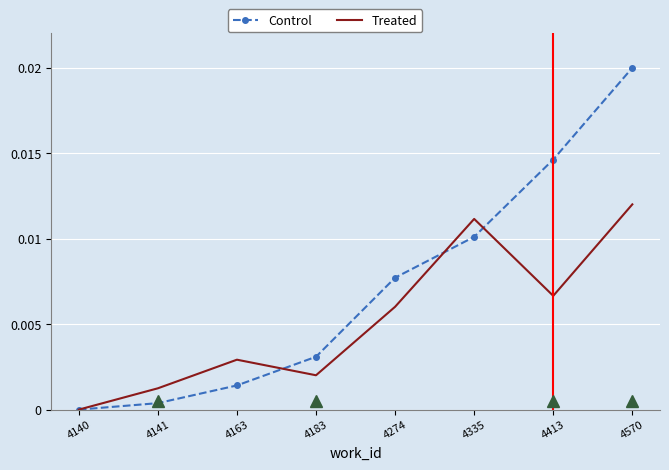

The value of Control at 4183 is 0.0. True or false?

True